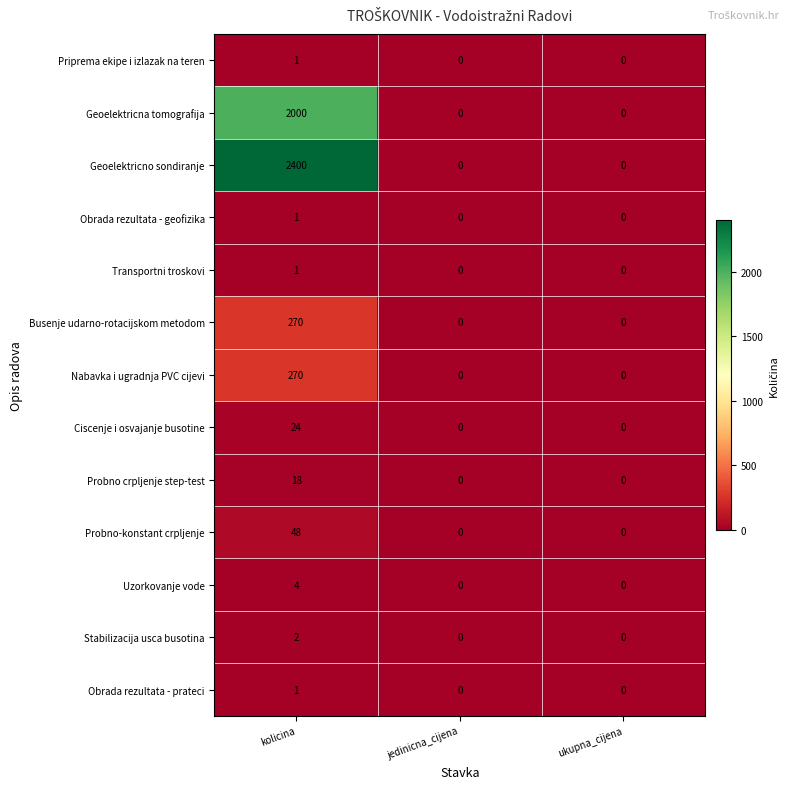

Between kolicina and ukupna_cijena, which series saw the biggest shift?

Geoelektricno sondiranje